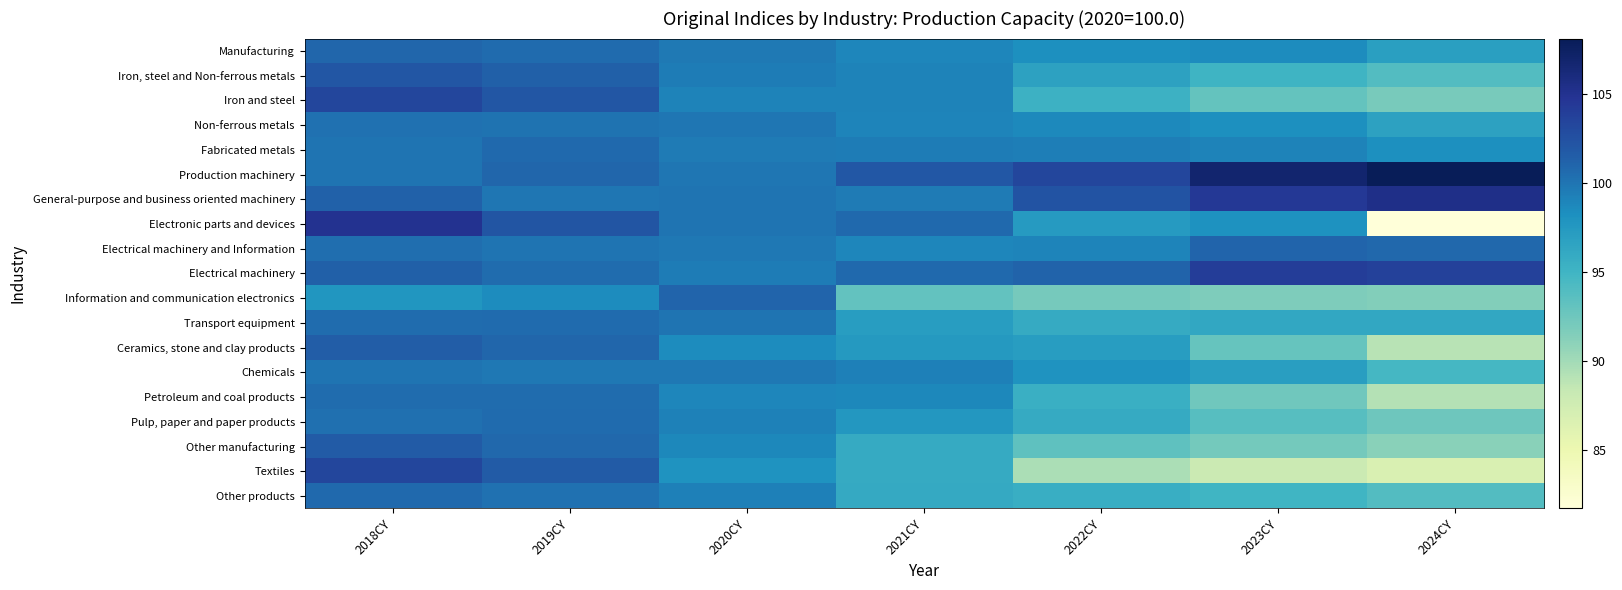

Which has a higher value, 2020CY or 2024CY?

2020CY